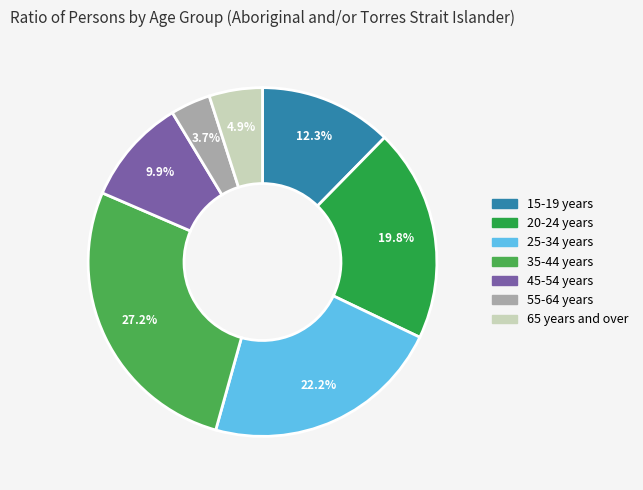

Is 65 years and over the majority of the pie?

No